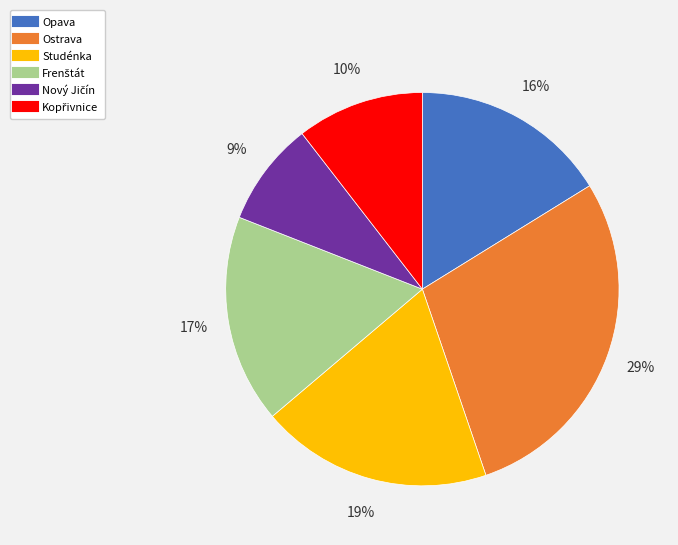

To the nearest percent, what is the combined percentage of Opava and Ostrava?

45%